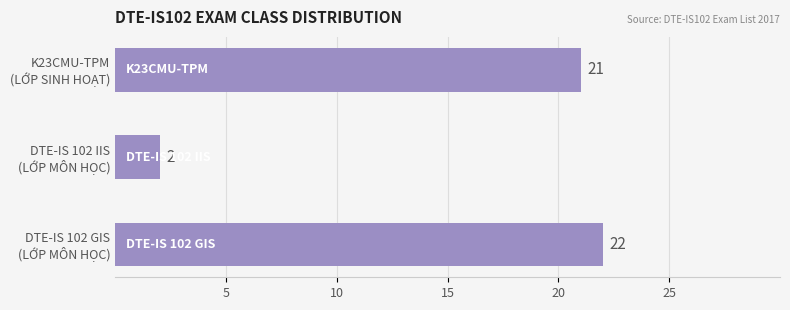

What is the average value?

15